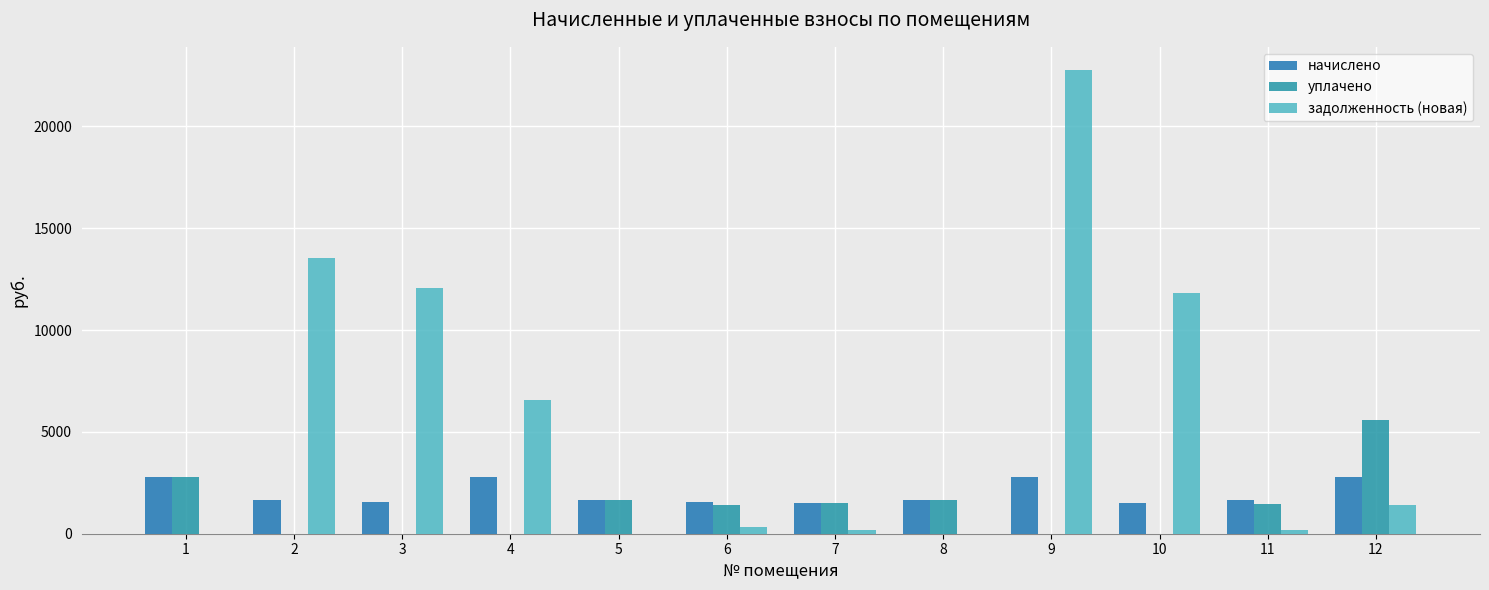

Between 8 and 4, which is larger?

4